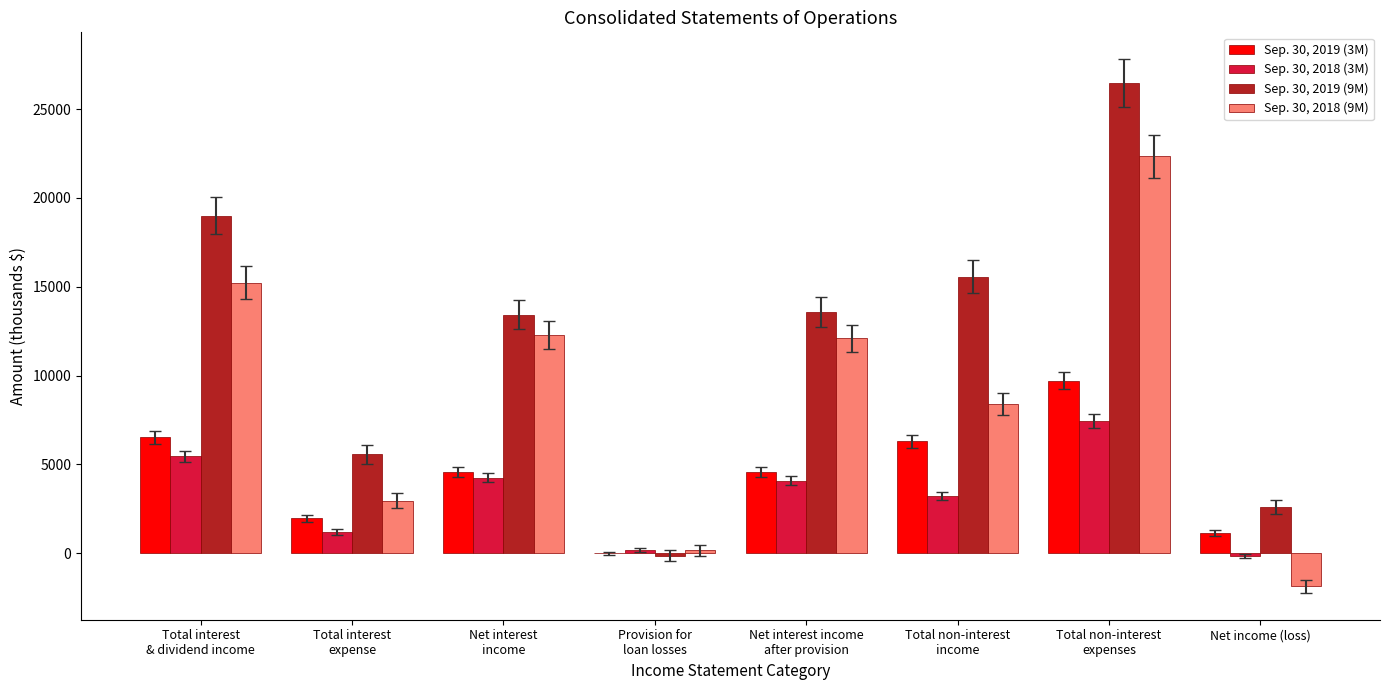

Which category has the highest value in the Sep. 30, 2018 (9M) series?

Total non-interest
expenses